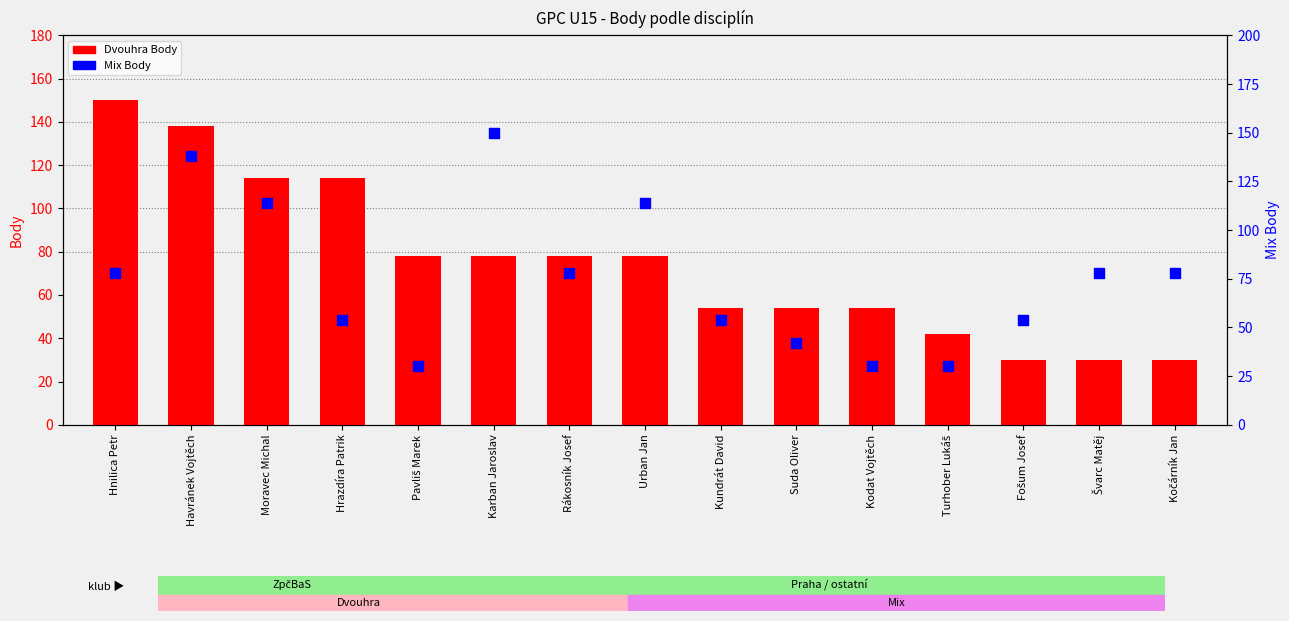

Which series has the largest total across all categories?

Dvouhra Body